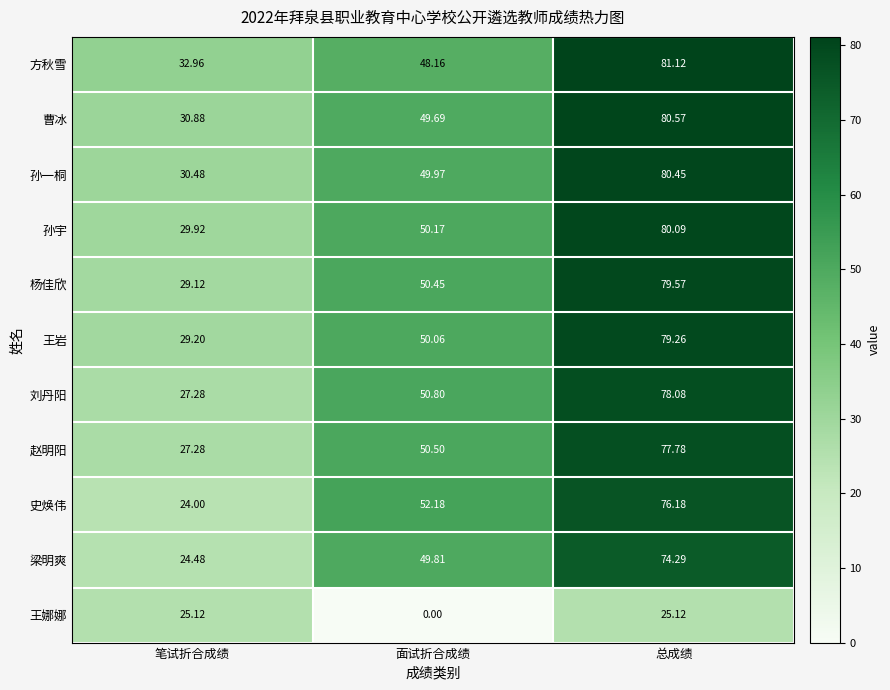

How many series are shown in this chart?

11